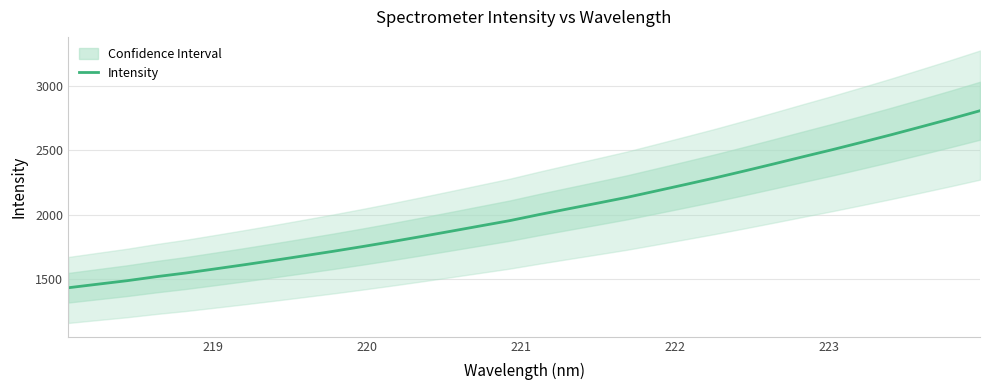

What is the lowest value of the Intensity series?

1432.9